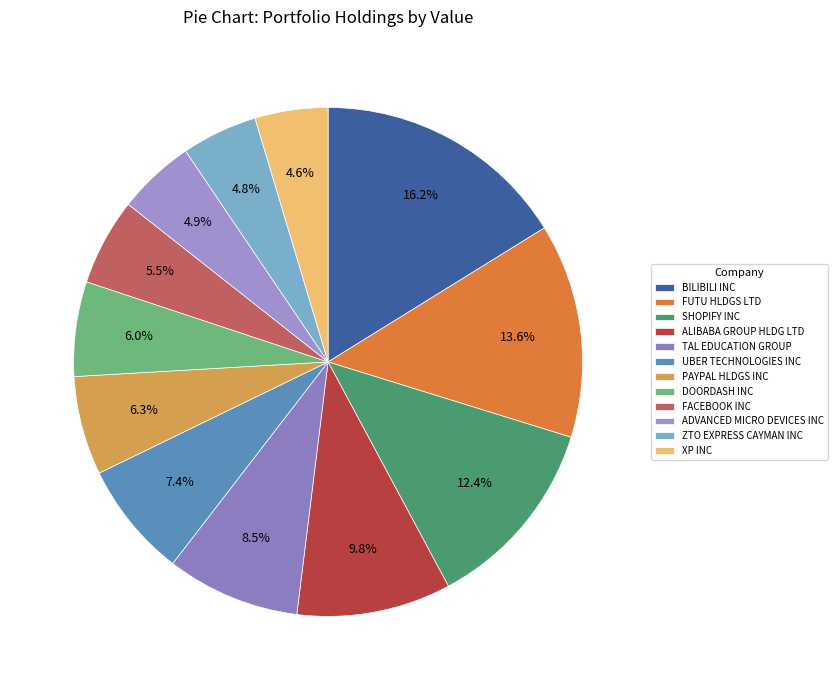

Between XP INC and SHOPIFY INC, which is larger?

SHOPIFY INC